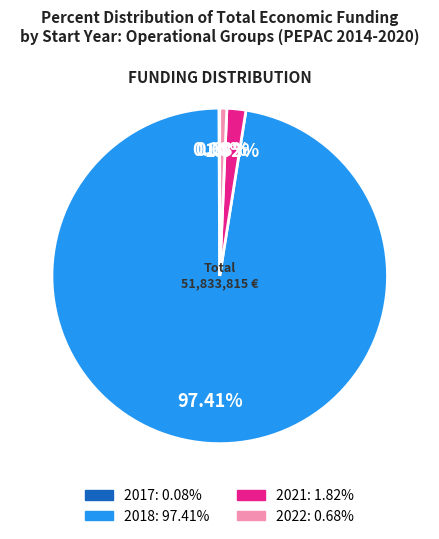

Is there any slice that represents more than half of the pie?

Yes